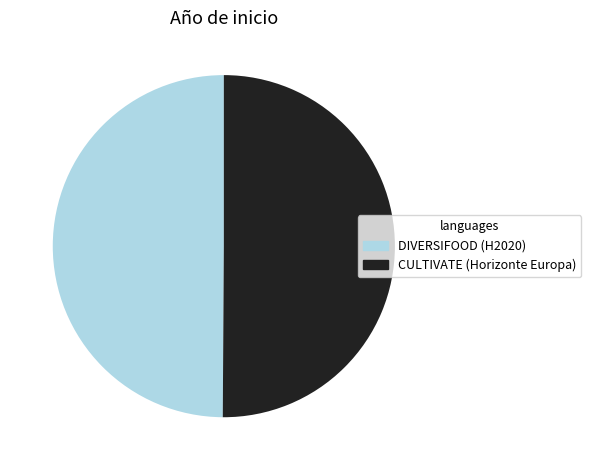

Approximately how many times larger is the value at CULTIVATE (Horizonte Europa) compared to DIVERSIFOOD (H2020)?

1.0